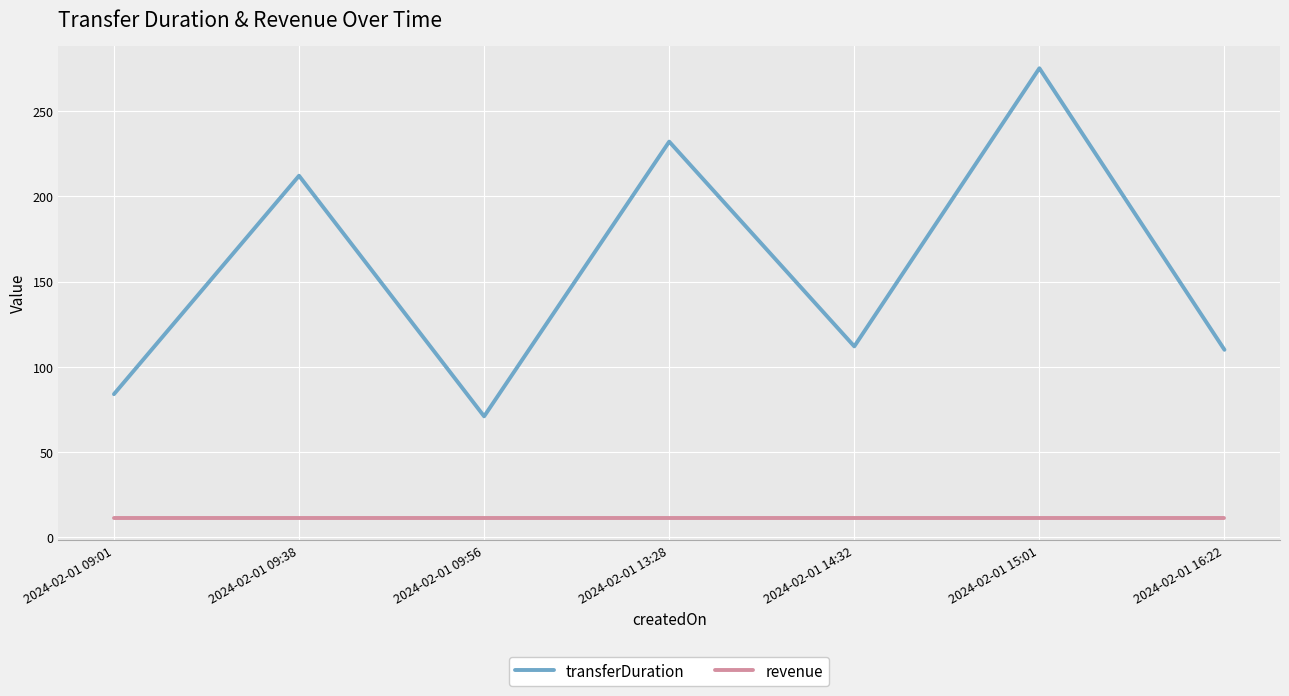

What is the greatest value displayed?

275.0